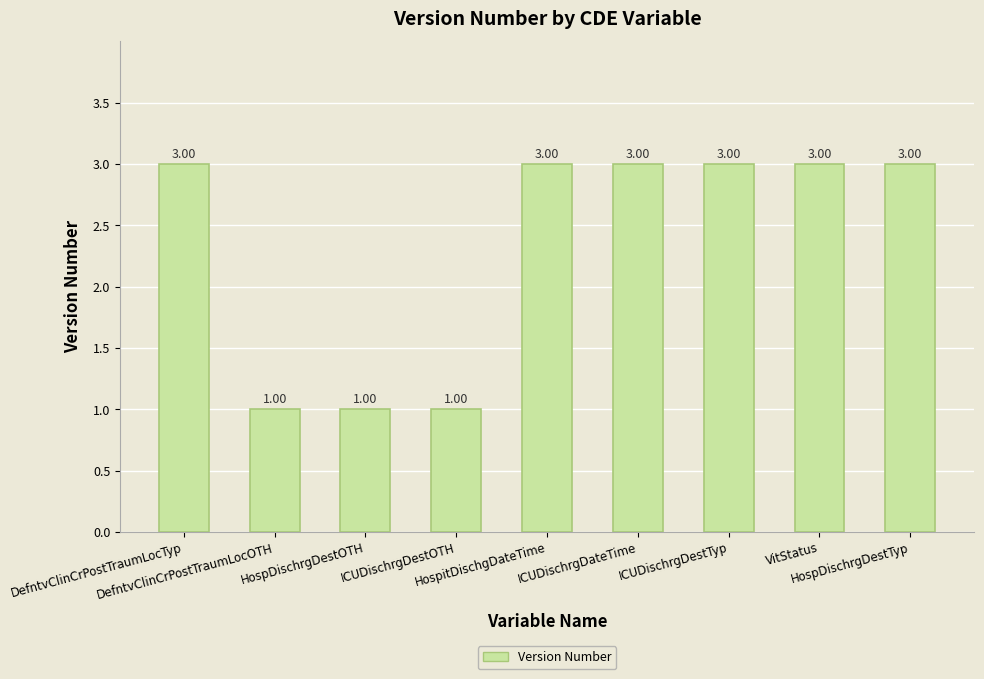

What is the label of the 9th bar from the right?

DefntvClinCrPostTraumLocTyp